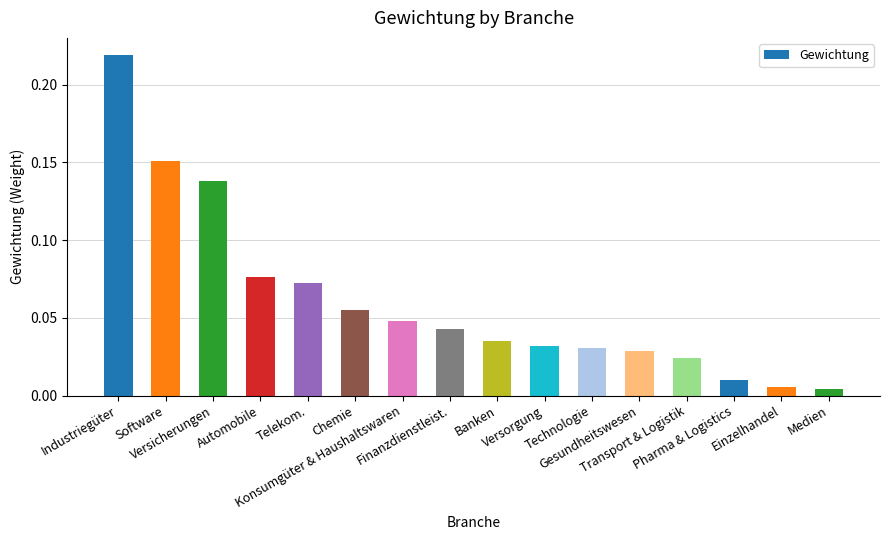

What is the sum of all values?

1.0